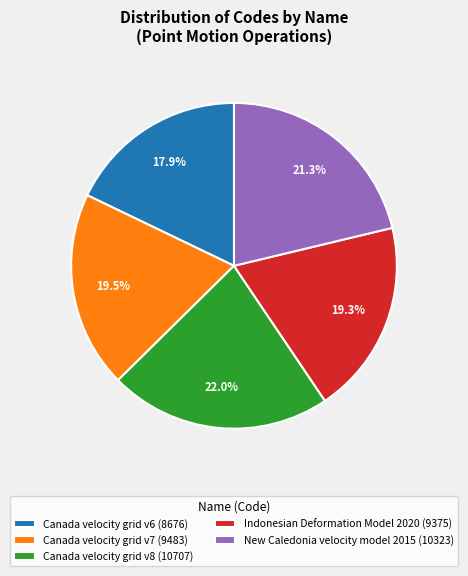

To the nearest percent, what is the difference between the largest and smallest slice percentages?

4%